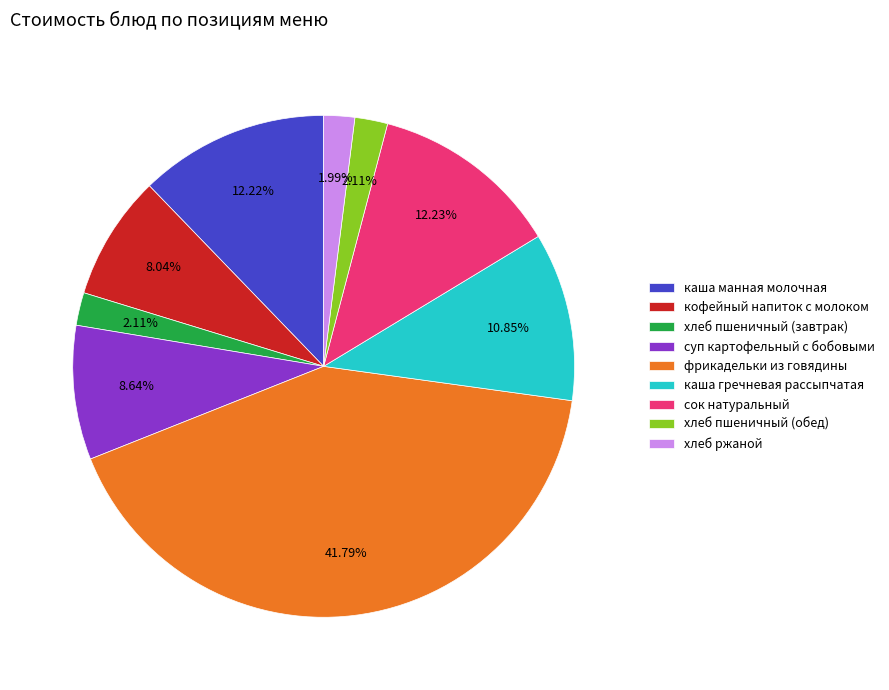

Does хлеб ржаной account for over 50% of the chart?

No